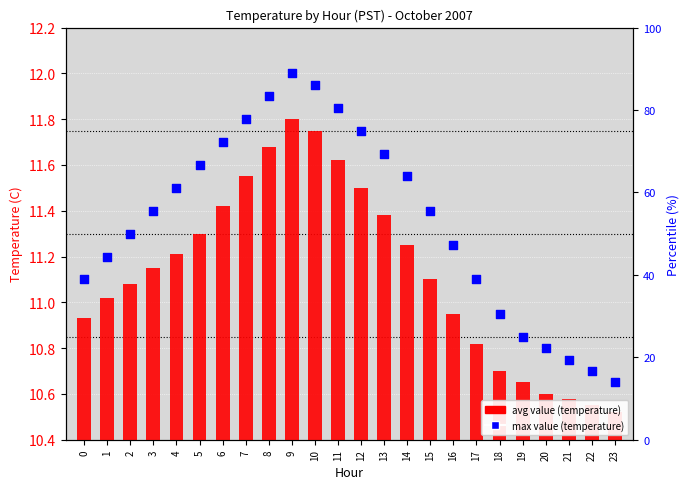

At how many categories does at least one series exceed 10?

24